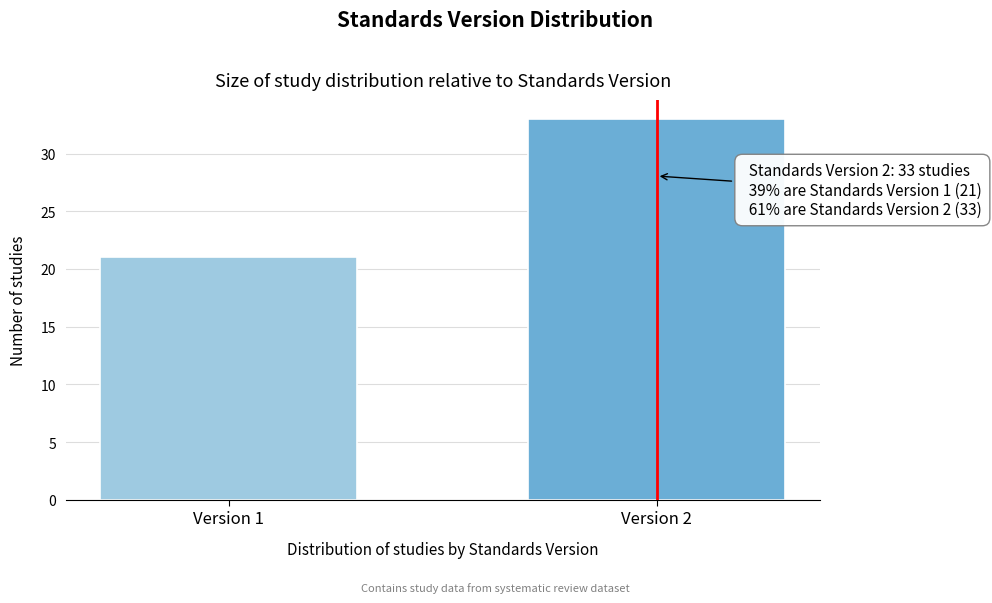

Reading left to right, what are all the values shown in this chart?

Version 1=21	Version 2=33